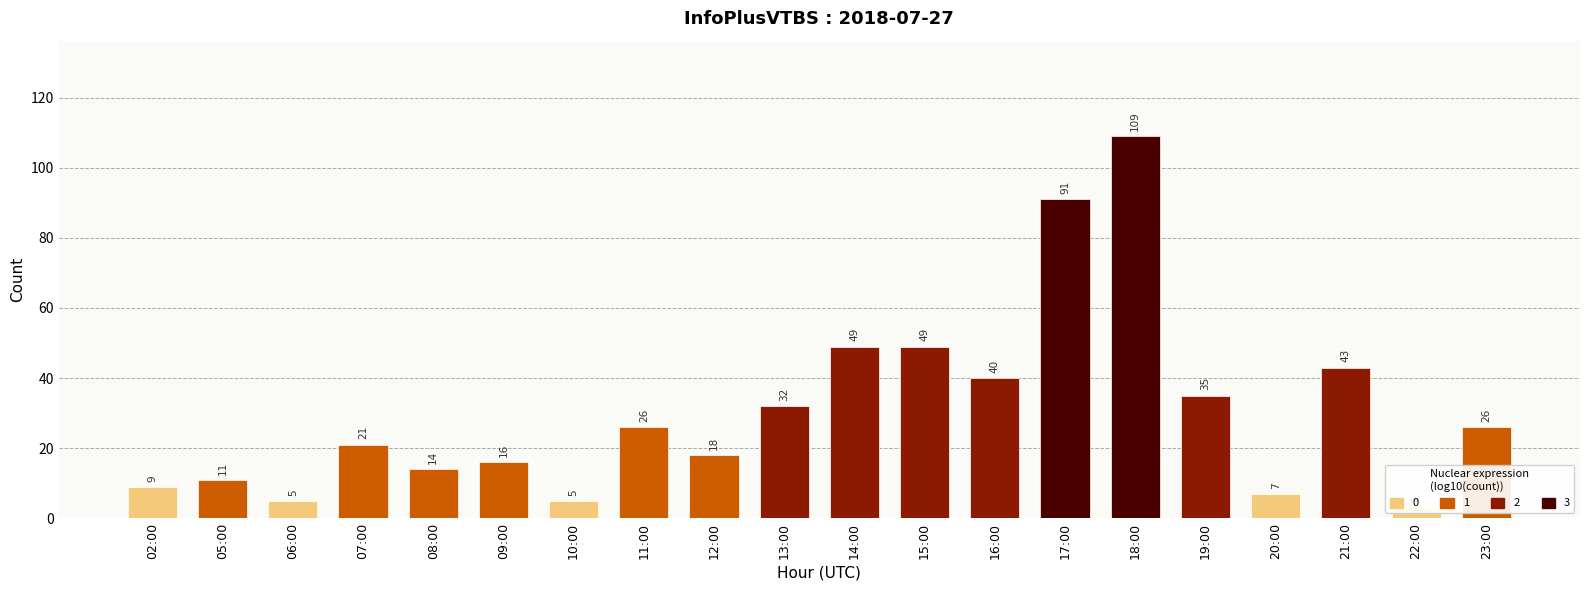

What is the label of the 11th bar from the right?

13:00